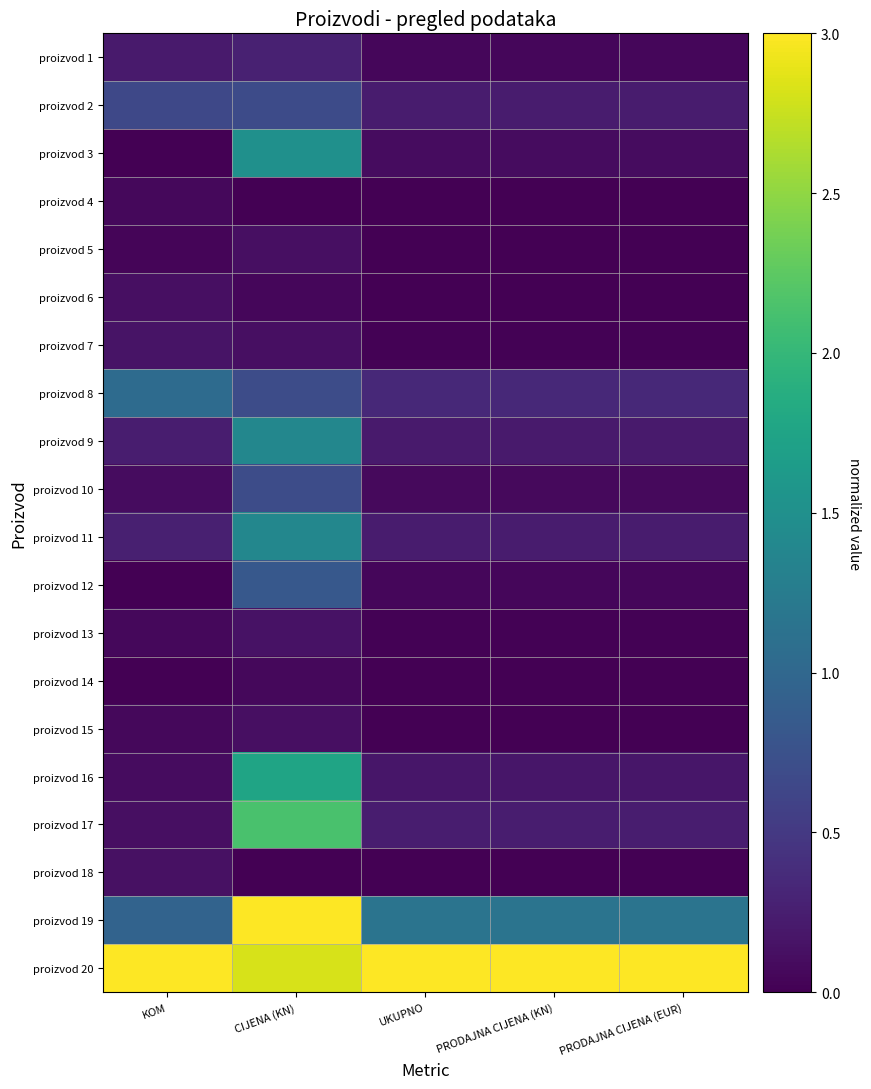

At which category is the sum across all series the highest?

CIJENA (KN)